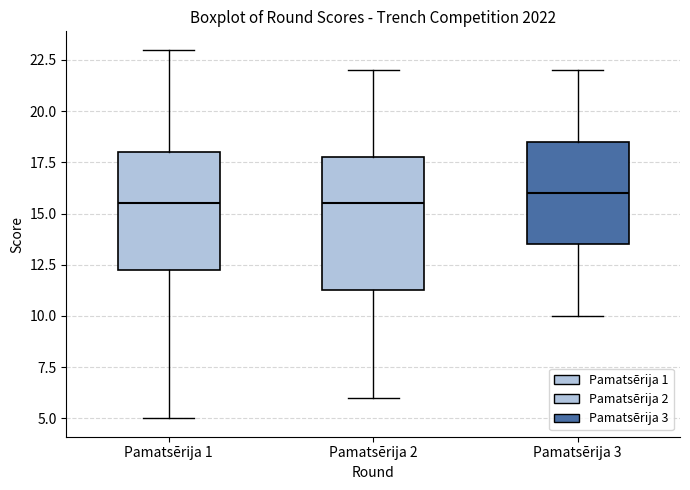

Reading left to right, transcribe this box plot: for each box, give where its median line is, the range the box spans, and where its two whiskers end, as read against the y-axis. The values are not printed on the chart, so give them approximately, as read against the axis.

Pamatsērija 1: median 15.5, box 12.5 to 18.0, whiskers 5.0 to 23.0
Pamatsērija 2: median 15.5, box 11.5 to 18.0, whiskers 6.0 to 22.0
Pamatsērija 3: median 16.0, box 13.5 to 18.5, whiskers 10.0 to 22.0